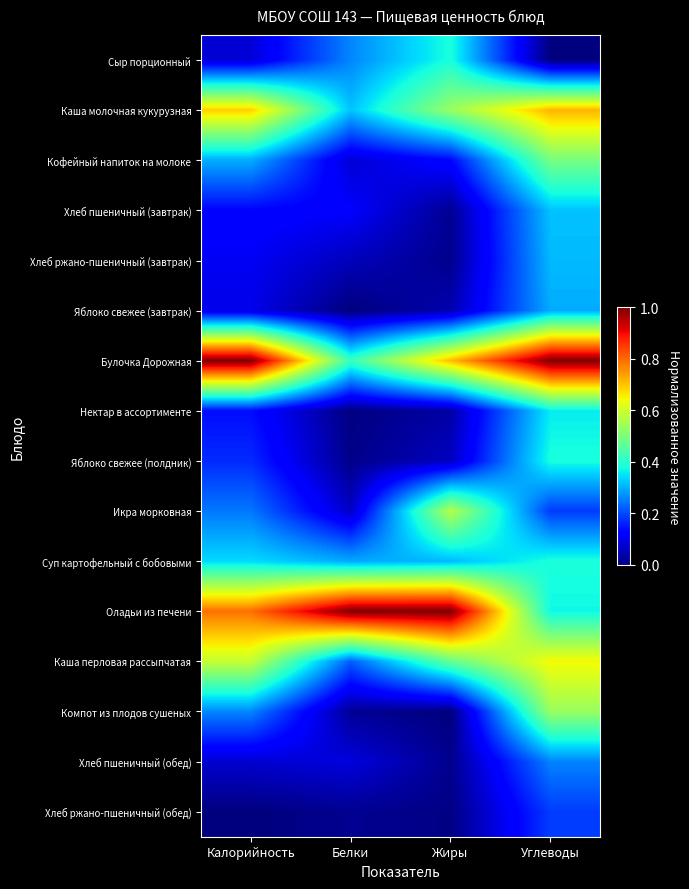

At which category is the sum across all series the highest?

Углеводы